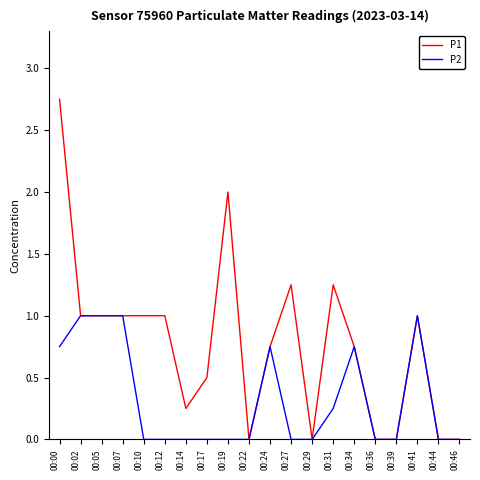

Rank the series by their average value, from lowest to highest.

P2, P1